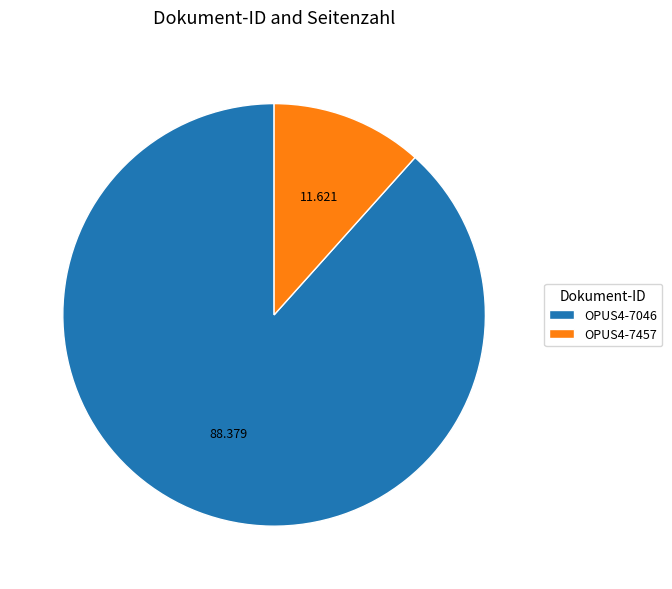

Do OPUS4-7457 and OPUS4-7046 together represent more than half of the pie?

Yes